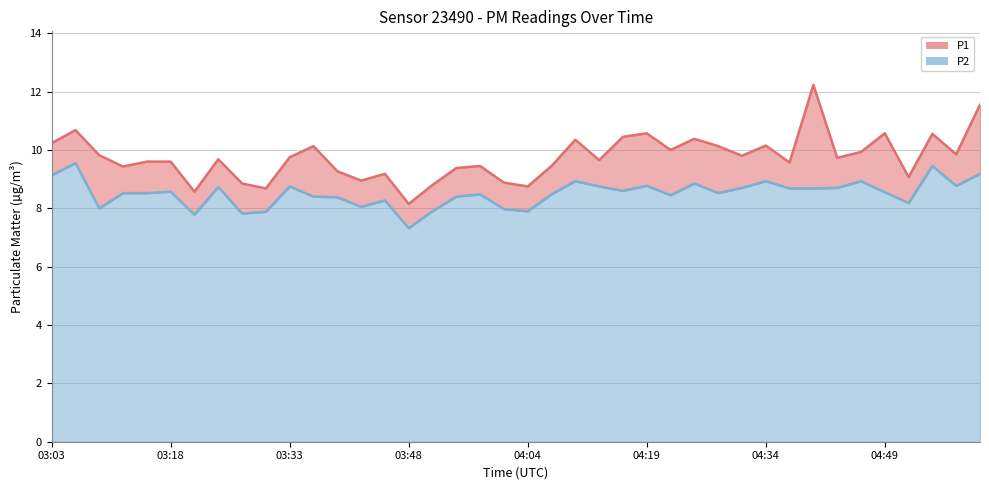

The value of P2 at 03:36 is 8.4. True or false?

True